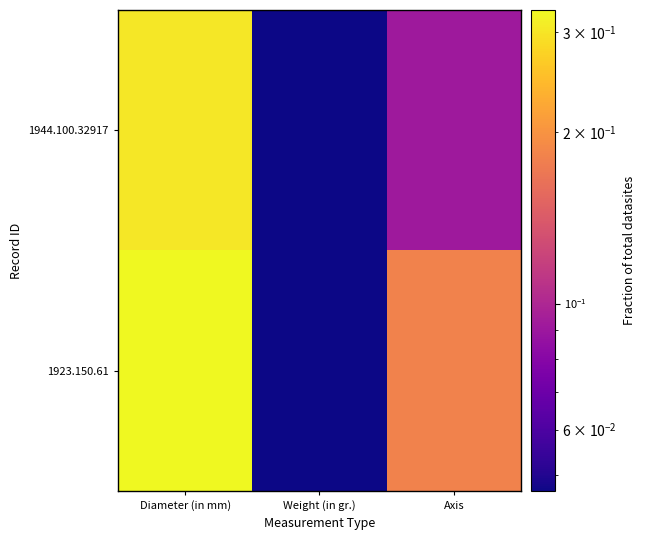

Reading right to left, transcribe all the data shown in this chart.

1944.100.32917: Axis=0.1	Weight (in gr.)=0.0	Diameter (in mm)=0.3
1923.150.61: Axis=0.2	Weight (in gr.)=0.0	Diameter (in mm)=0.3